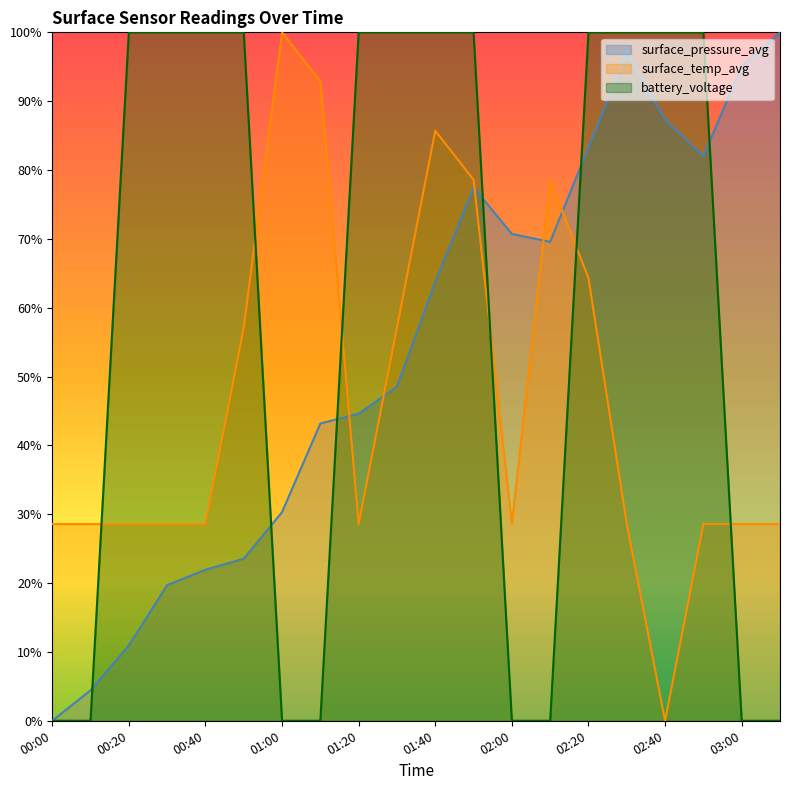

Does the chart display data point markers on the line(s)?

No